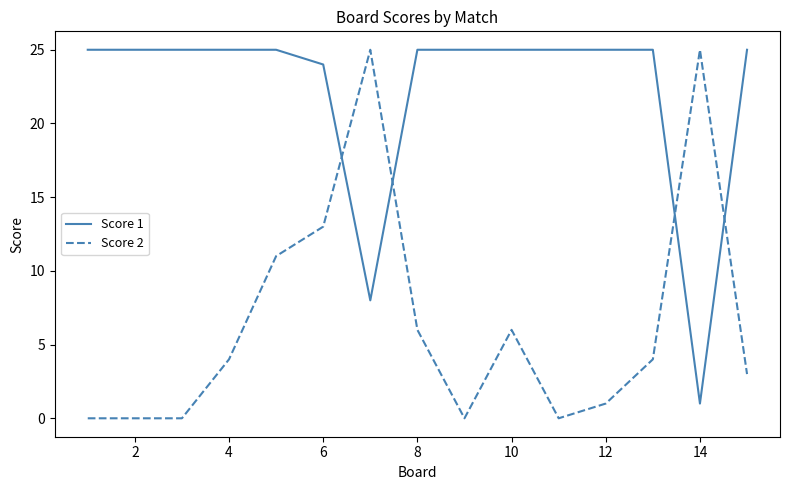

Is this an area chart (filled region under the line)?

No